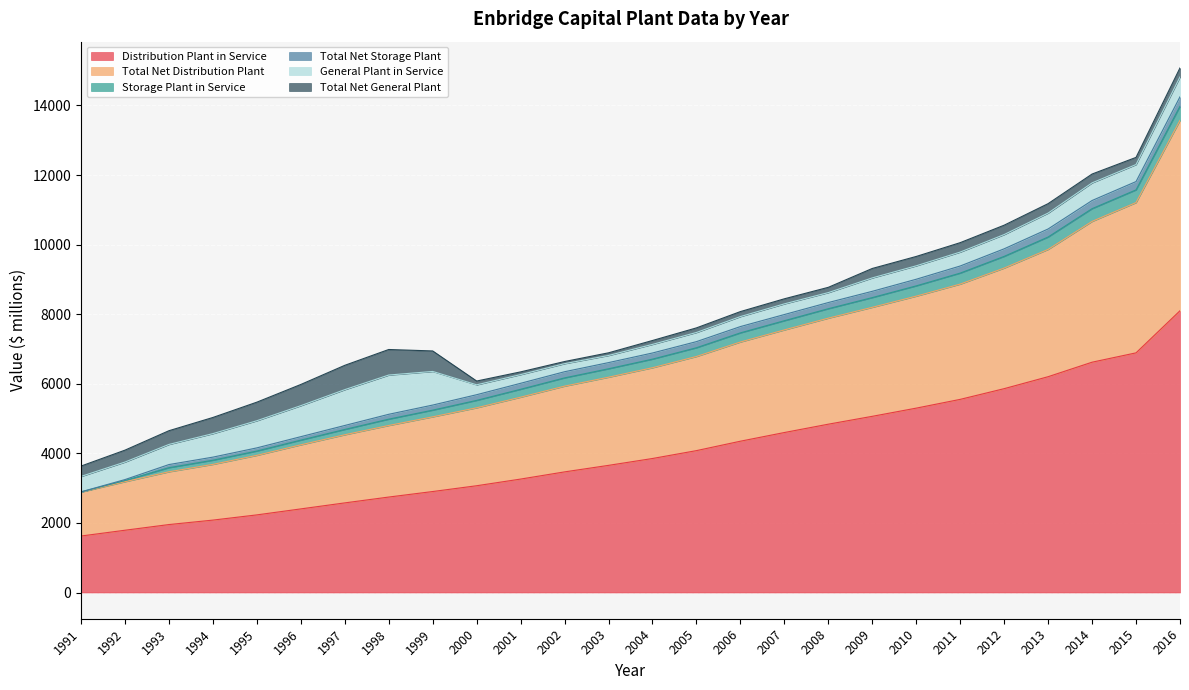

What value does the General Plant in Service series have at 2002?

231.5